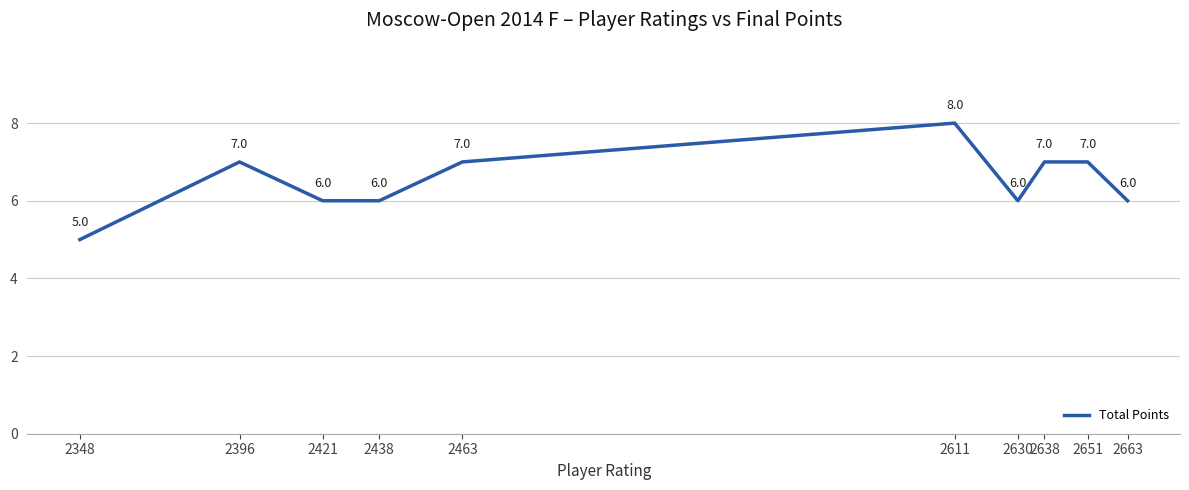

Count the values in the range 6 to 7.

8